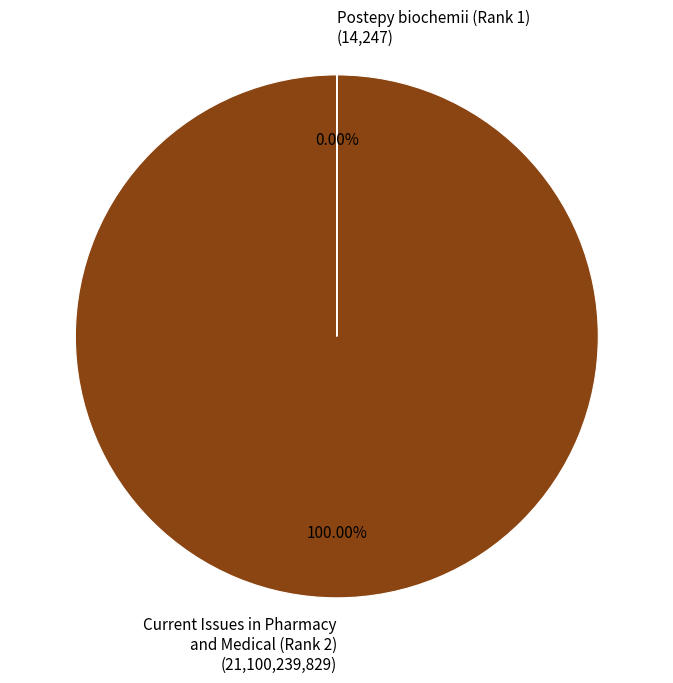

The Postepy biochemii (Rank 1) slice represents 0% of the pie. True or false?

True